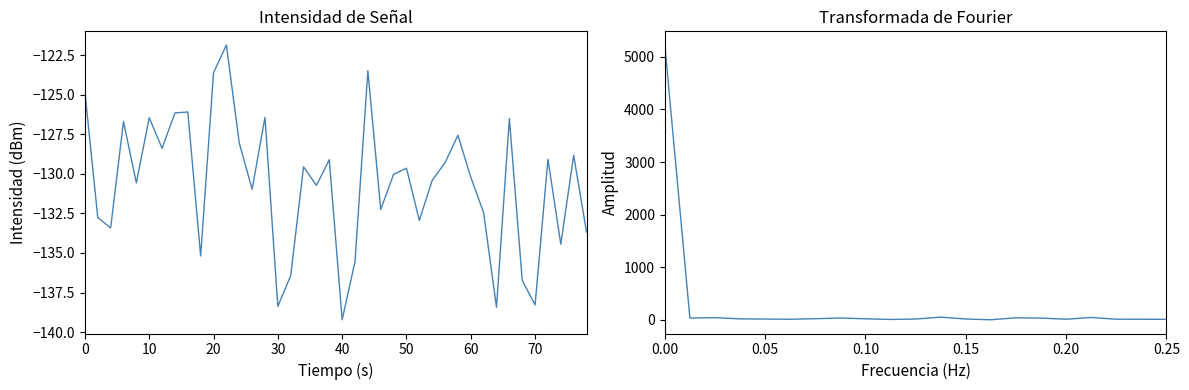

What value does the data have at 50?

-129.6